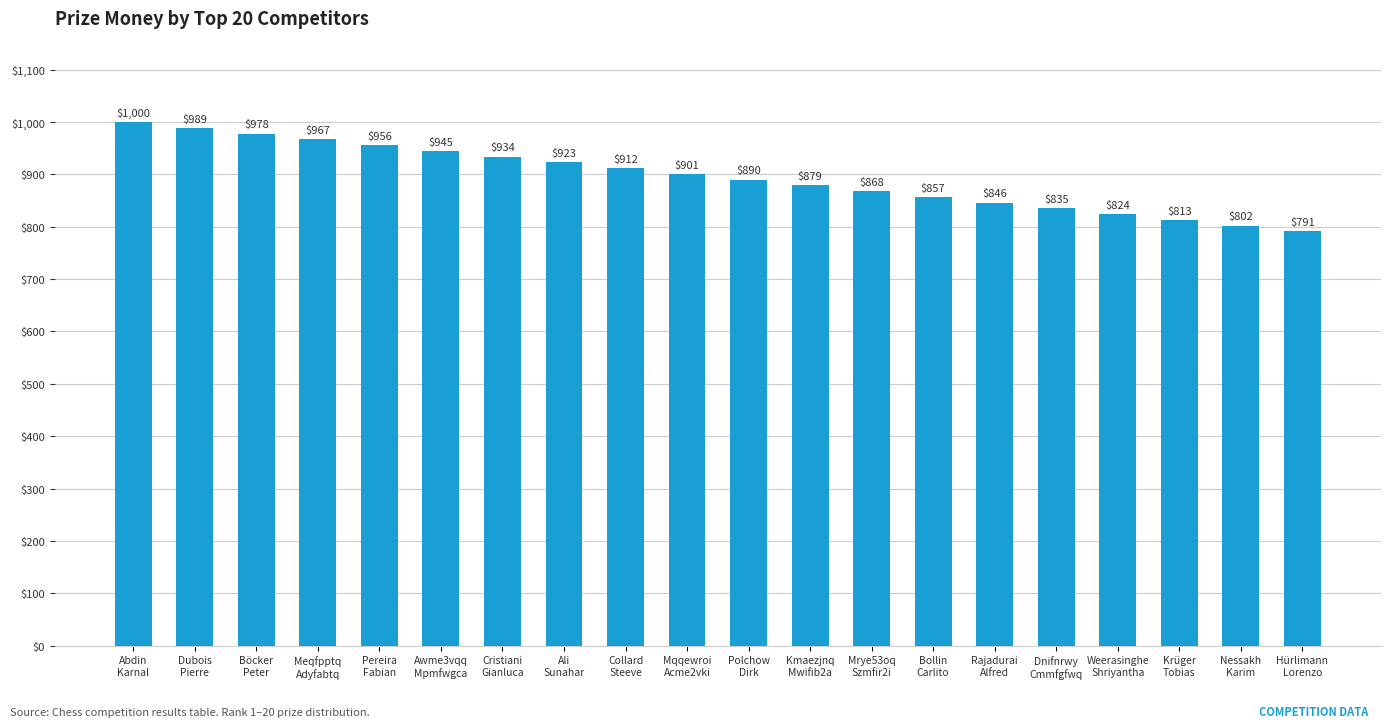

Reading left to right, transcribe all the data shown in this chart.

Abdin
Karnal=1000	Dubois
Pierre=989	Böcker
Peter=978	Meqfpptq
Adyfabtq=967	Pereira
Fabian=956	Awme3vqq
Mpmfwgca=945	Cristiani
Gianluca=934	Ali
Sunahar=923	Collard
Steeve=912	Mqqewroi
Acme2vki=901	Polchow
Dirk=890	Kmaezjnq
Mwifib2a=879	Mrye53oq
Szmfir2i=868	Bollin
Carlito=857	Rajadurai
Alfred=846	Dnifnrwy
Cmmfgfwq=835	Weerasinghe
Shriyantha=824	Krüger
Tobias=813	Nessakh
Karim=802	Hürlimann
Lorenzo=791